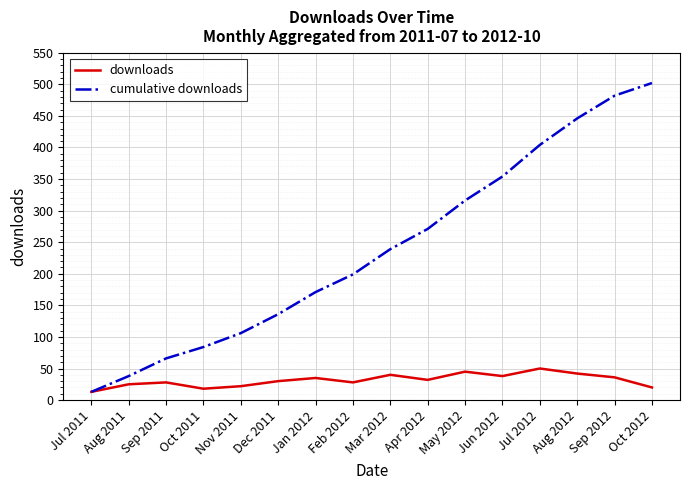

What is the greatest value displayed?

502